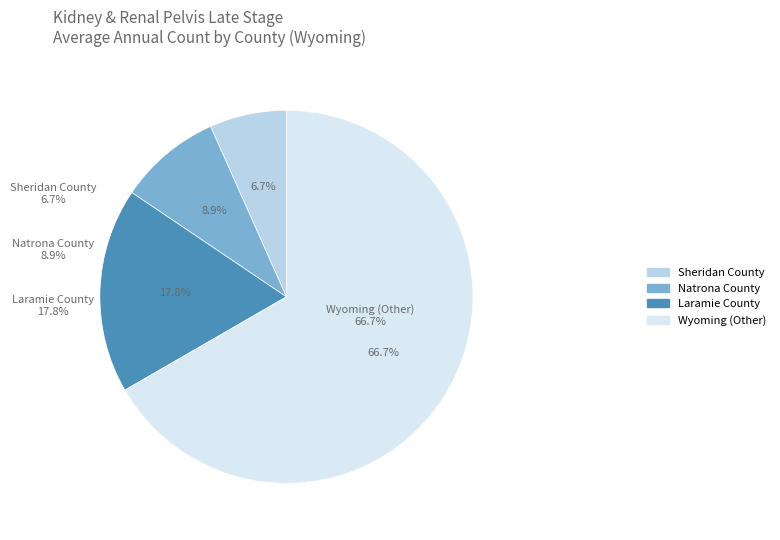

Between Wyoming (Other) and Laramie County, which is larger?

Wyoming (Other)